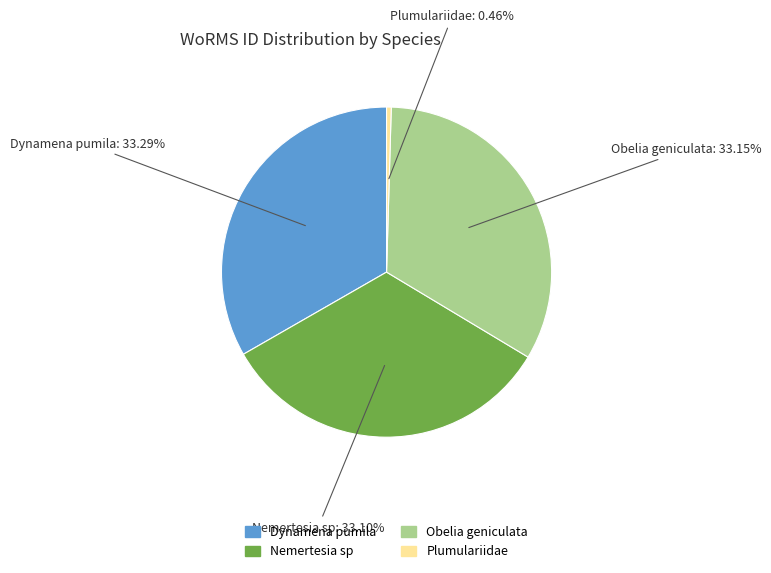

Count the number of slices in the pie.

4